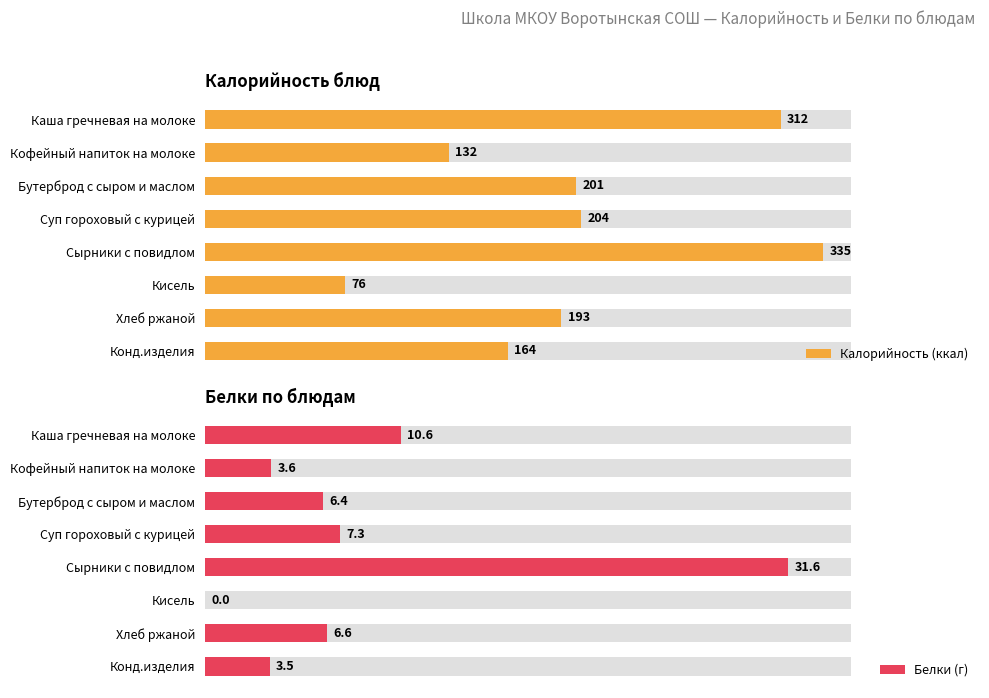

Reading right to left, list all the values displayed in this chart.

Калорийность (ккал): 164.0	193.0	76.0	335.0	204.0	201.0	132.0	312.0
Белки (г): 3.5	6.6	0.0	31.6	7.3	6.4	3.6	10.6